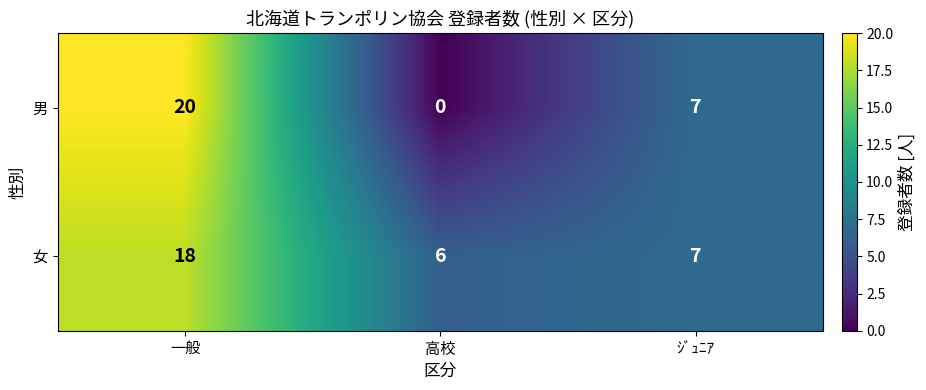

What is the total value across all series at 高校?

6